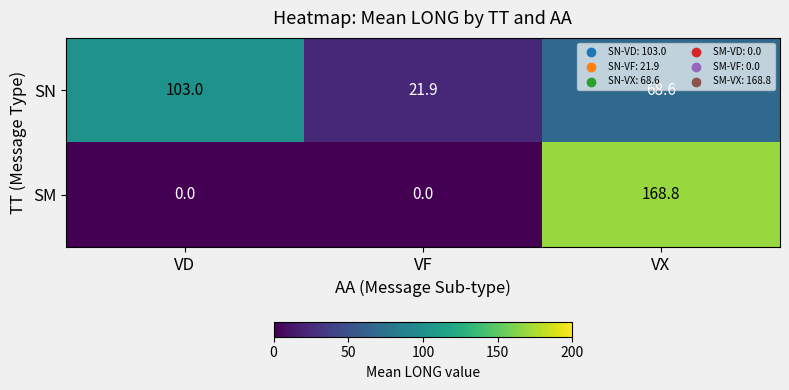

What is the difference between the maximum and second lowest values in the SN series?

34.4